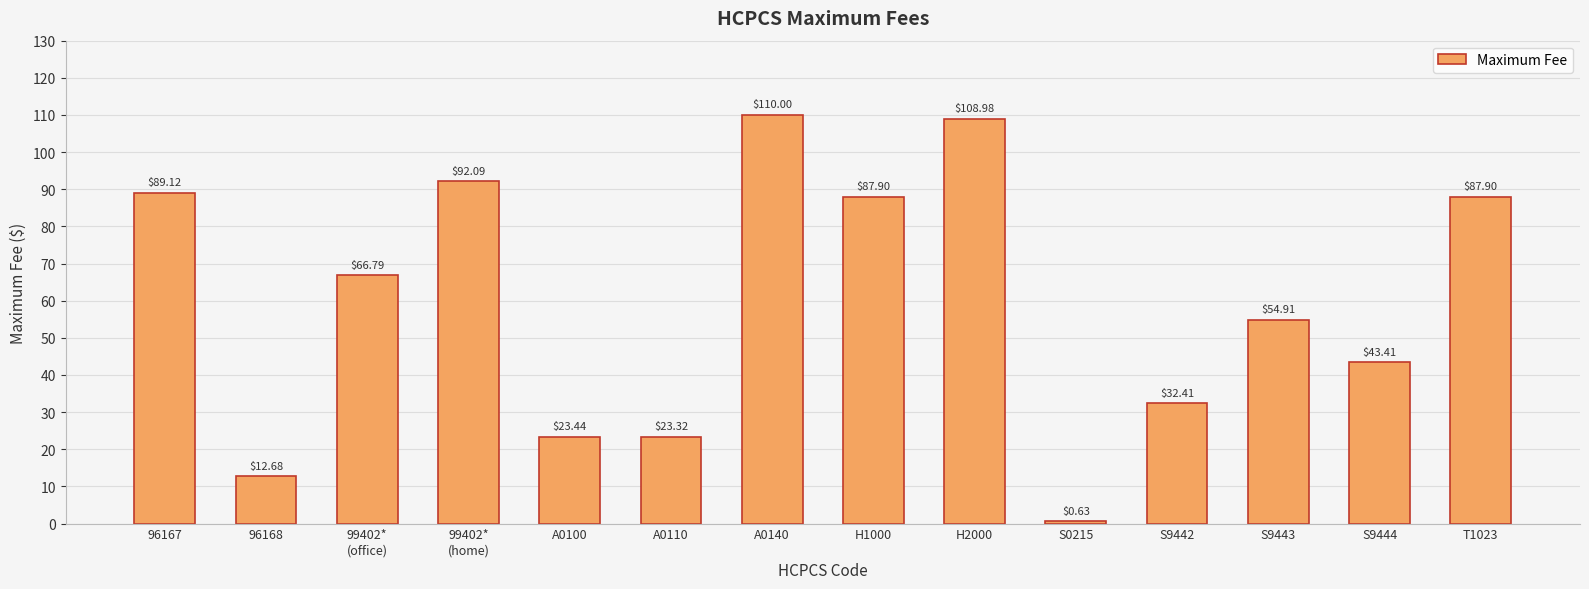

What is the sum of all values?

833.6